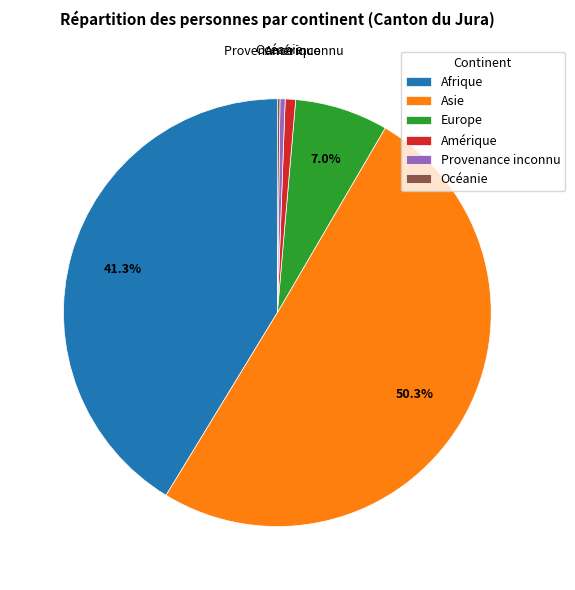

What is the majority slice?

Asie